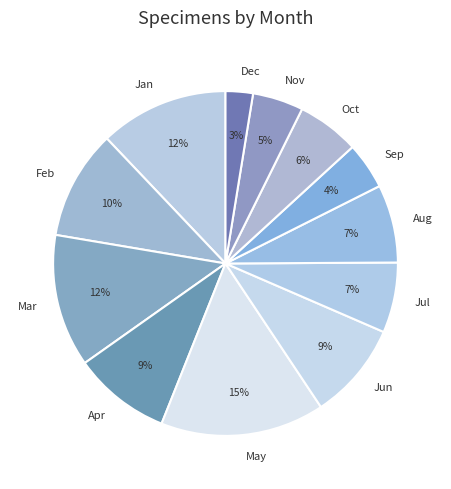

Do Feb and Apr together represent more than half of the pie?

No